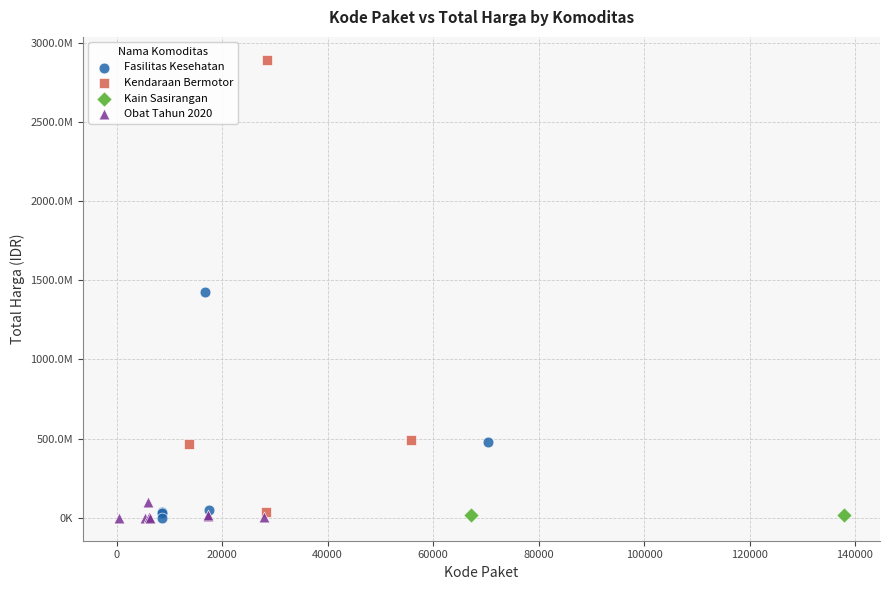

Which series has the largest Y range (max minus min)?

Kendaraan Bermotor